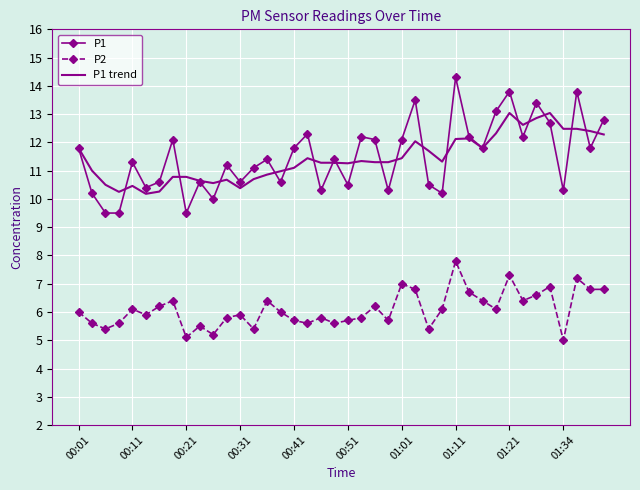

What is the highest value of the P1 series?

14.3